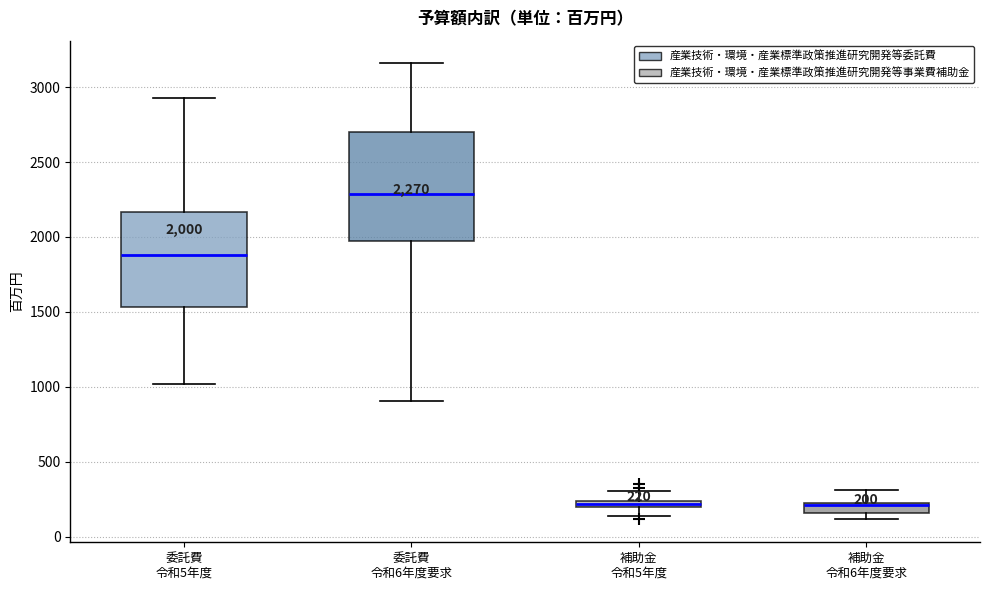

Comparing the boxes themselves (not the whiskers), which one is the tallest?

委託費 令和6年度要求